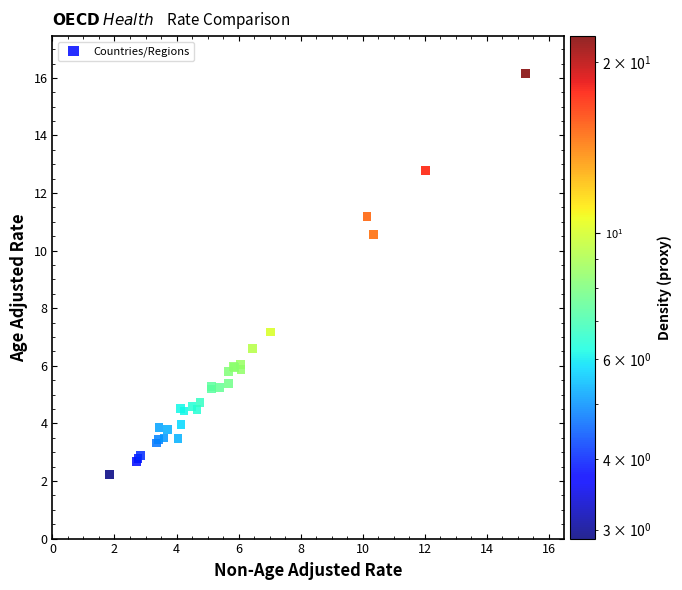

What Y value in the scatter plot is closest to 9?

10.6